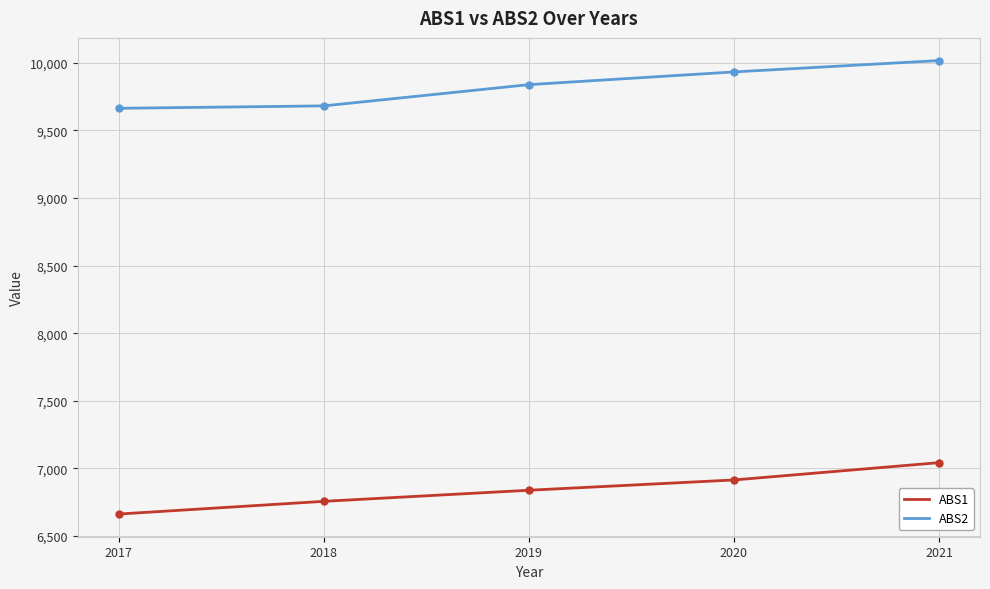

True or false: ABS2 and ABS1 cross at least once.

False